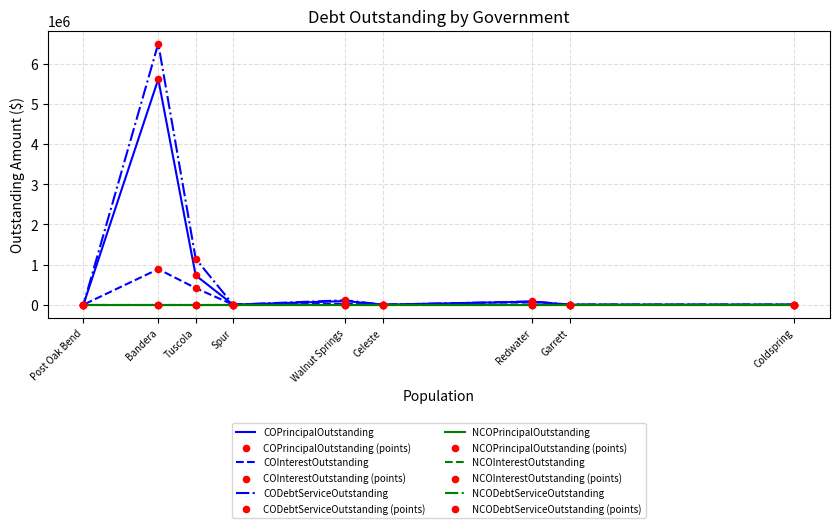

Which series has the largest Y range (max minus min)?

CODebtServiceOutstanding